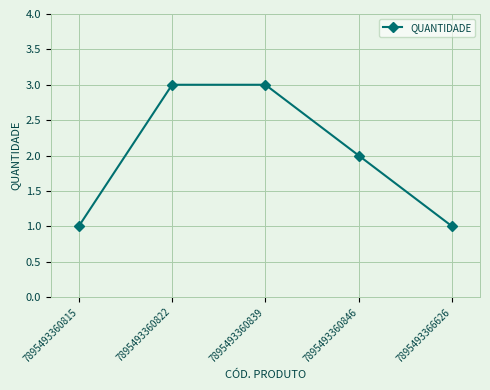

How many lines are shown in the chart?

1